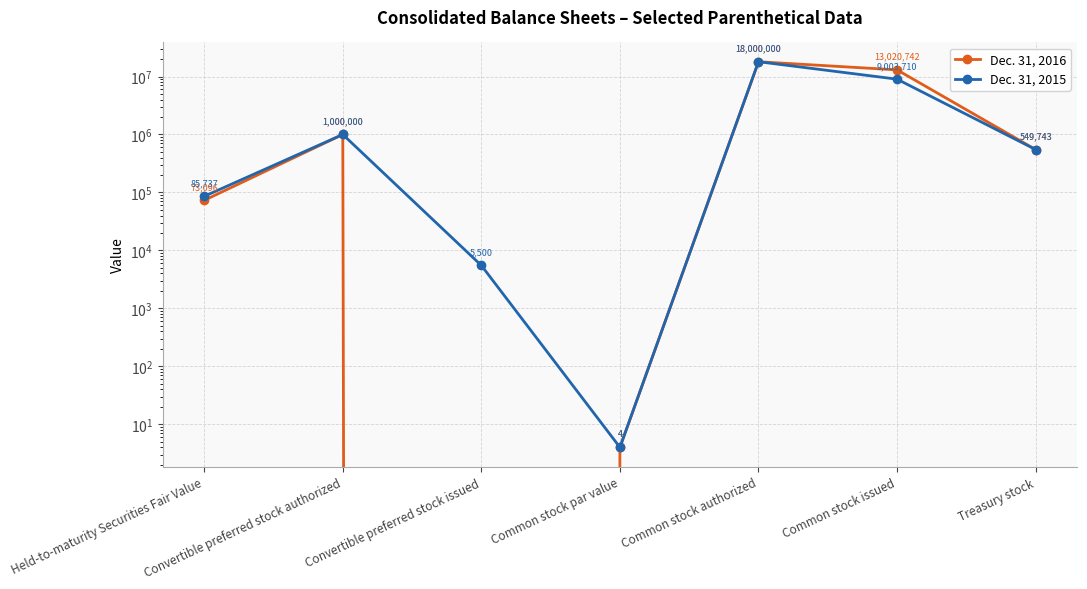

The value of Dec. 31, 2016 at Treasury stock is 549743. True or false?

True